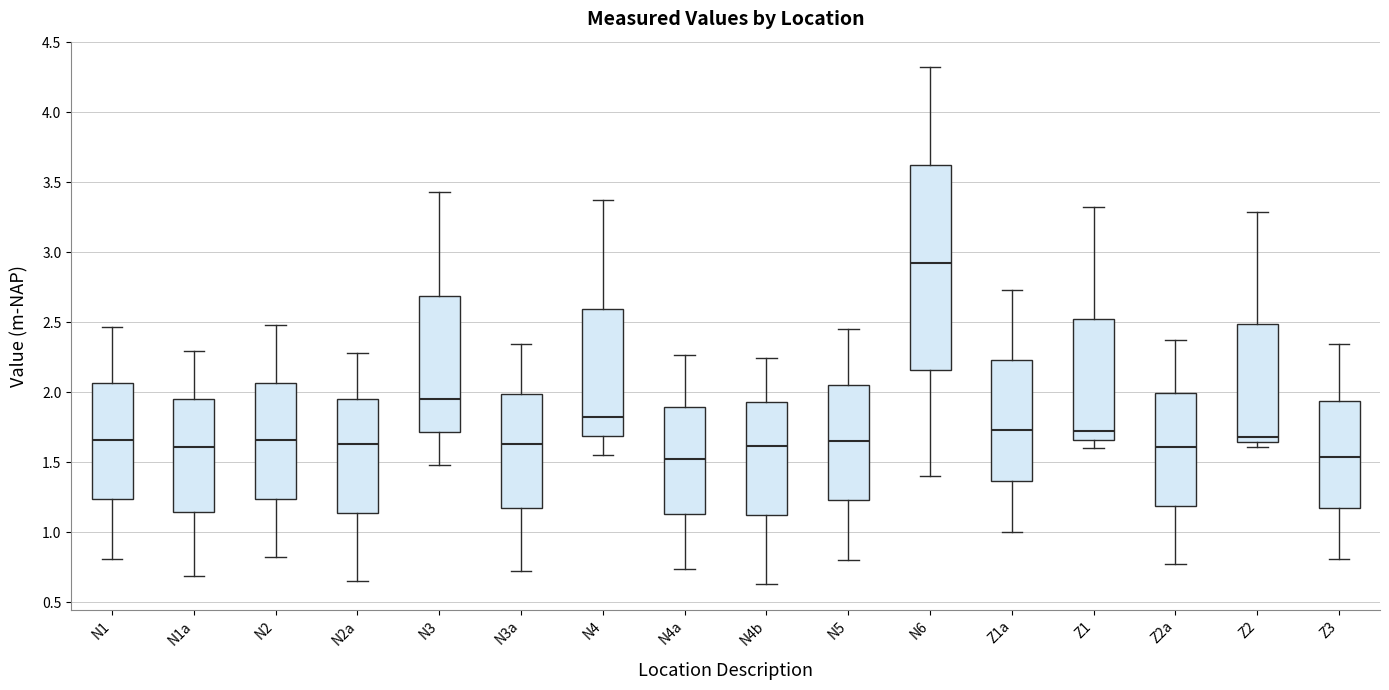

Reading left to right, transcribe this box plot: for each box, give where its median line is, the range the box spans, and where its two whiskers end, as read against the y-axis. The values are not printed on the chart, so give them approximately, as read against the axis.

N1: median 1.65, box 1.25 to 2.05, whiskers 0.80 to 2.45
N1a: median 1.60, box 1.15 to 1.95, whiskers 0.70 to 2.30
N2: median 1.65, box 1.25 to 2.05, whiskers 0.80 to 2.50
N2a: median 1.65, box 1.15 to 1.95, whiskers 0.65 to 2.30
N3: median 1.95, box 1.70 to 2.70, whiskers 1.50 to 3.45
N3a: median 1.65, box 1.15 to 2.00, whiskers 0.70 to 2.35
N4: median 1.80, box 1.70 to 2.60, whiskers 1.55 to 3.35
N4a: median 1.50, box 1.15 to 1.90, whiskers 0.75 to 2.25
N4b: median 1.60, box 1.10 to 1.95, whiskers 0.65 to 2.25
N5: median 1.65, box 1.25 to 2.05, whiskers 0.80 to 2.45
N6: median 2.90, box 2.15 to 3.60, whiskers 1.40 to 4.30
Z1a: median 1.75, box 1.35 to 2.25, whiskers 1.00 to 2.75
Z1: median 1.70, box 1.65 to 2.50, whiskers 1.60 to 3.30
Z2a: median 1.60, box 1.20 to 2.00, whiskers 0.75 to 2.40
Z2: median 1.70, box 1.65 to 2.50, whiskers 1.60 to 3.30
Z3: median 1.55, box 1.15 to 1.95, whiskers 0.80 to 2.35